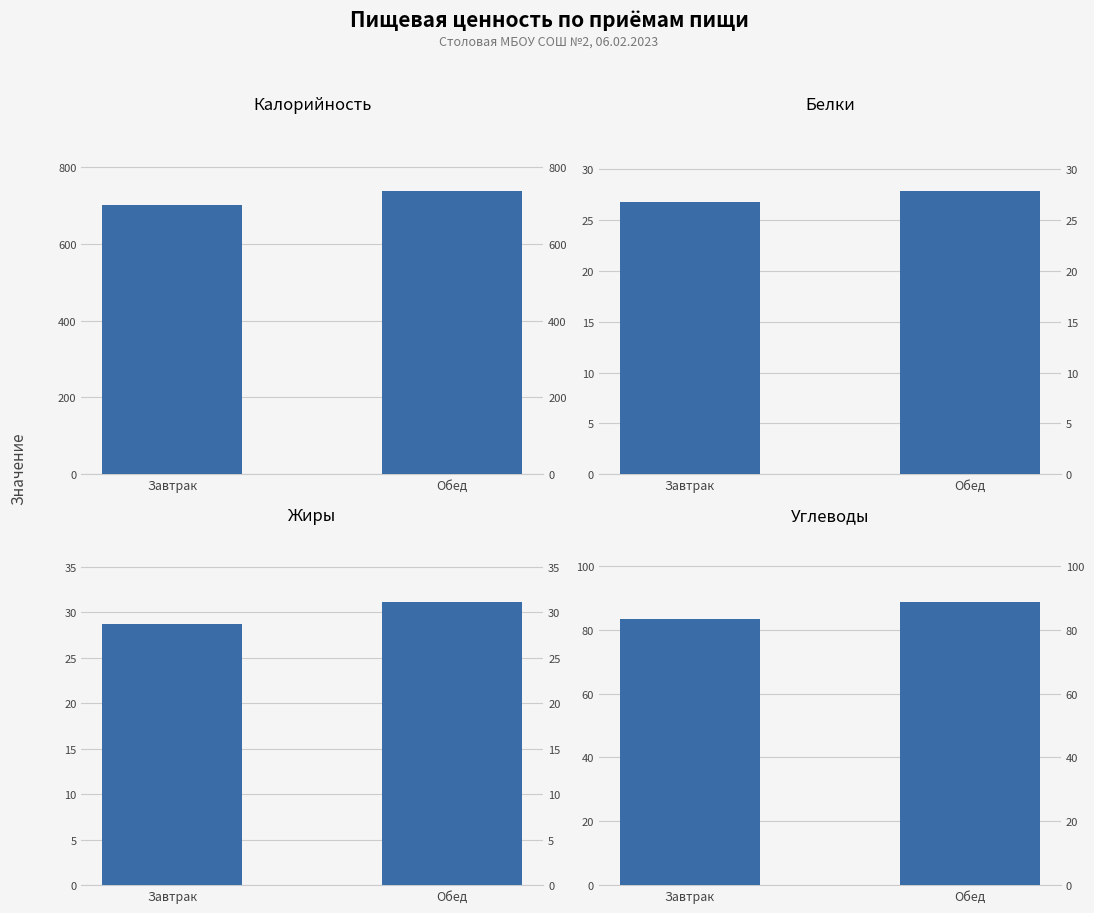

At how many categories does at least one series exceed 227?

2